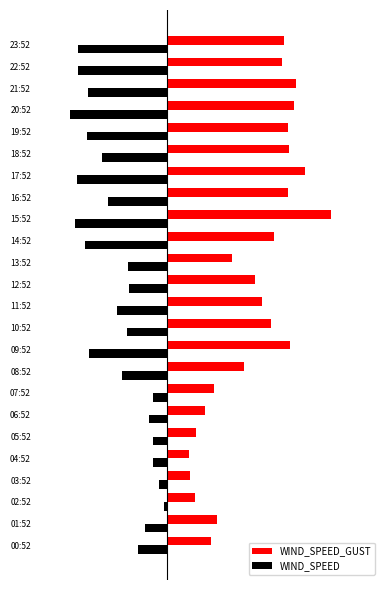

What are all the series names shown in the legend?

WIND_SPEED_GUST, WIND_SPEED